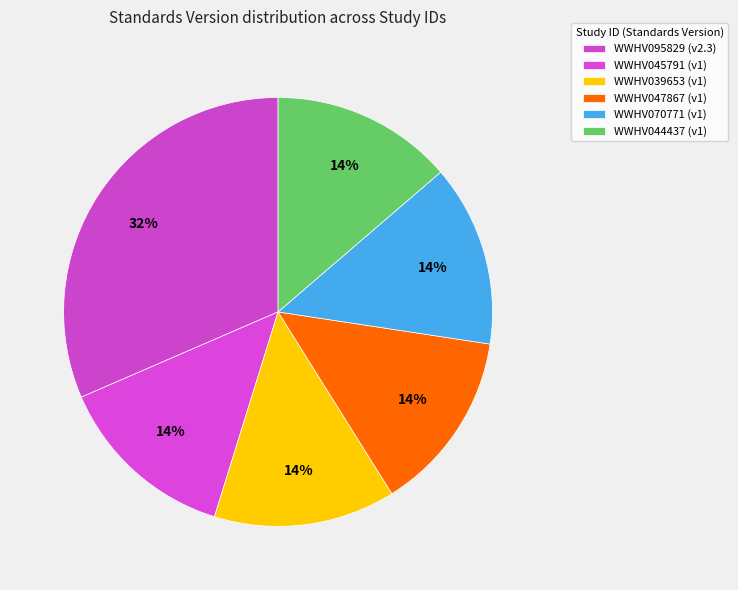

To the nearest percent, what is the difference between the largest and smallest slice percentages?

18%